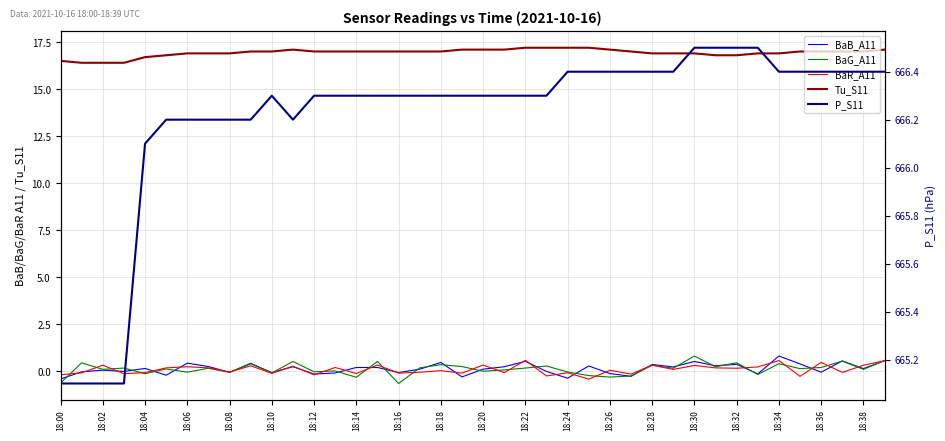

What is the difference between the maximum and minimum values in the P_S11 series?

1.4